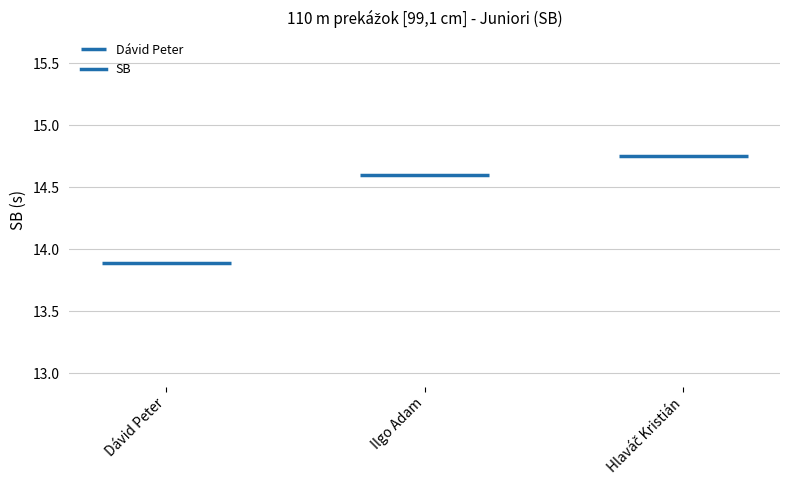

Reading right to left, extract all data points from this chart.

14.8	14.6	13.9